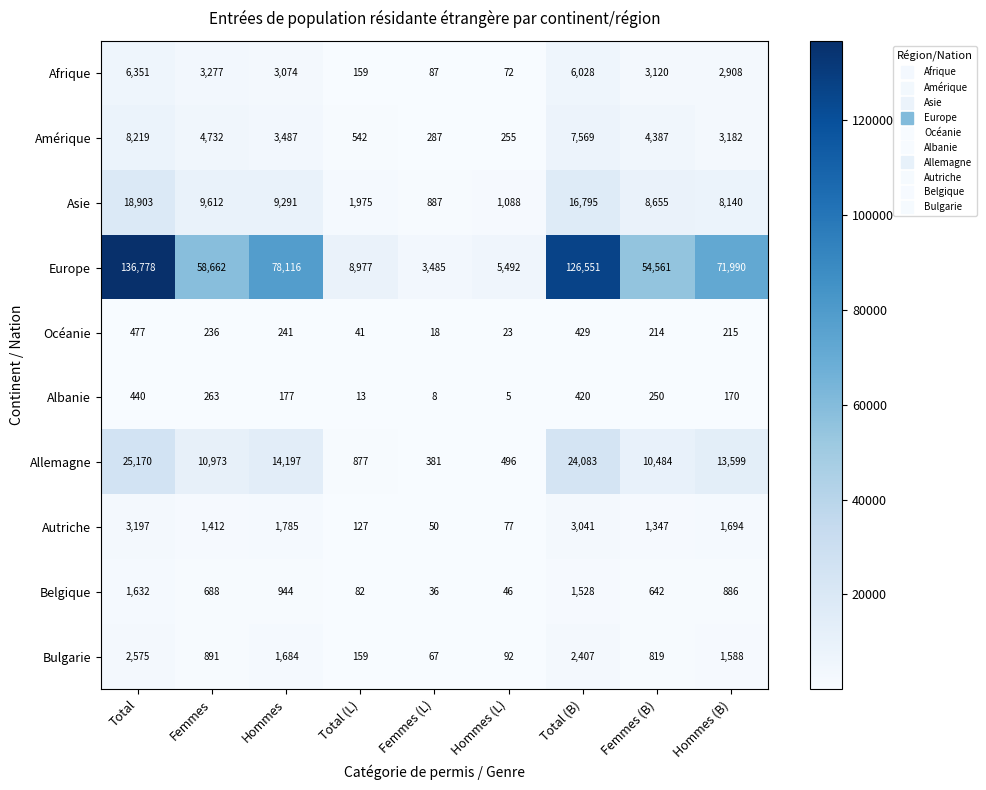

What is the difference between the second highest and second lowest values in the Belgique series?

1482